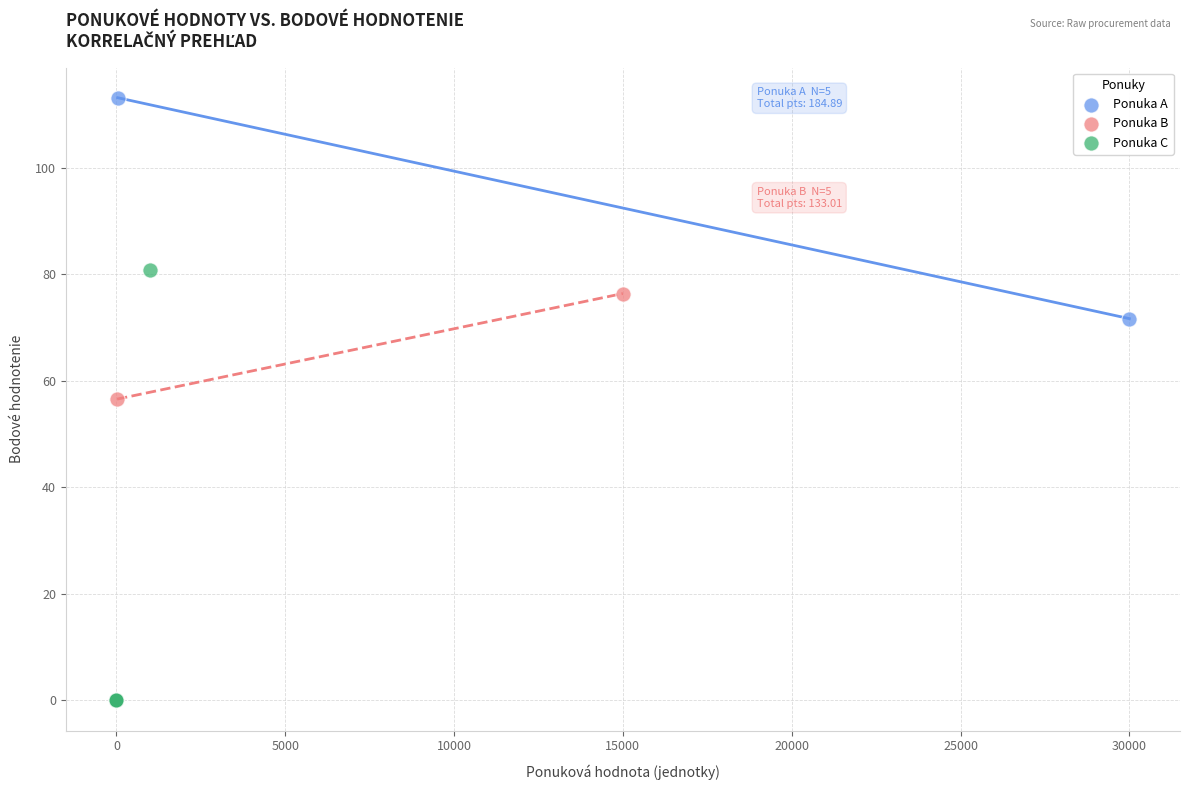

Which series reaches the maximum Y coordinate?

Ponuka A